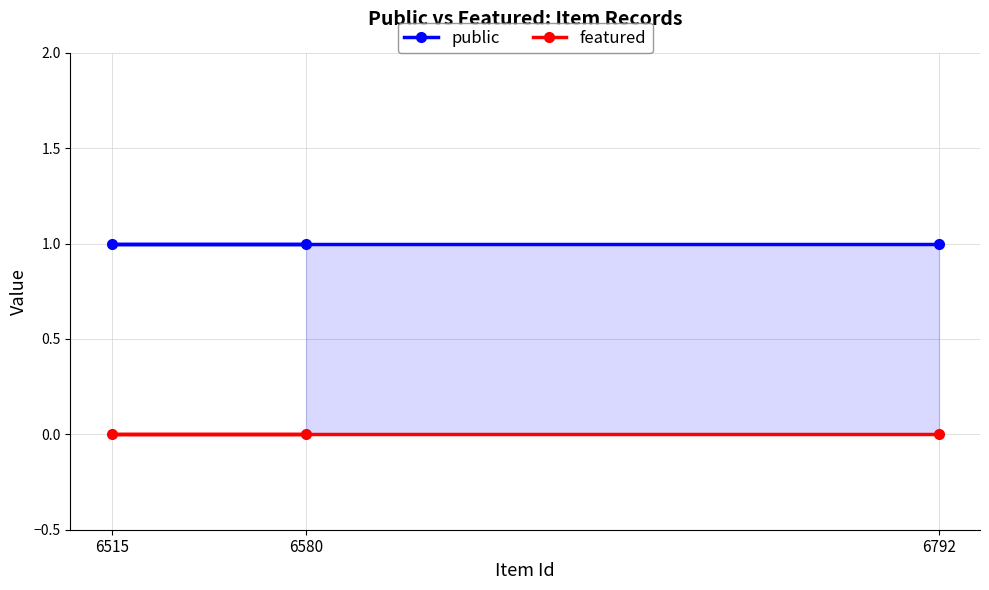

At how many categories does at least one series exceed 0?

3